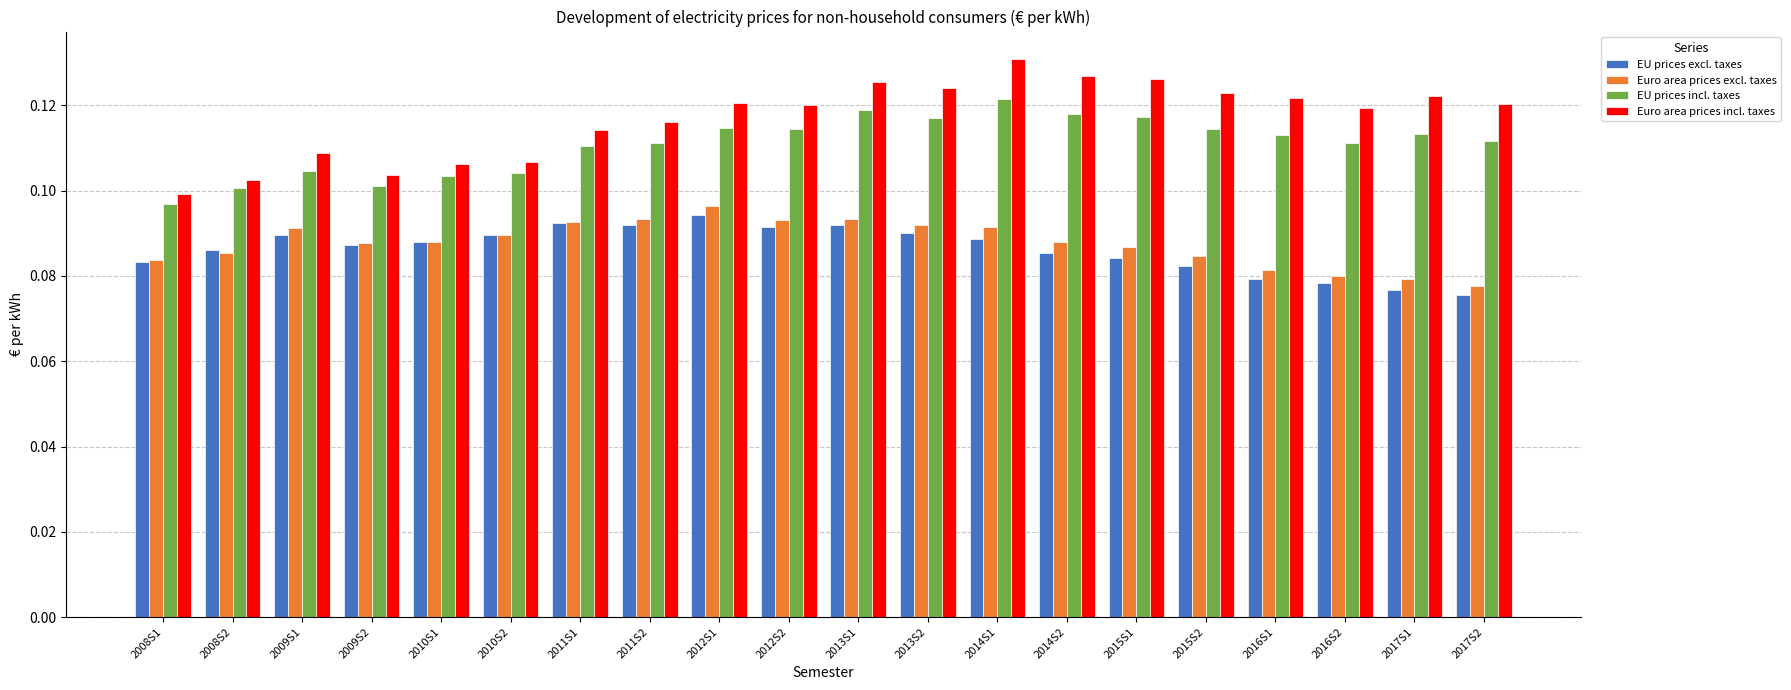

The Euro area prices incl. taxes series shows 0.1 at 2012S2. True or false?

True